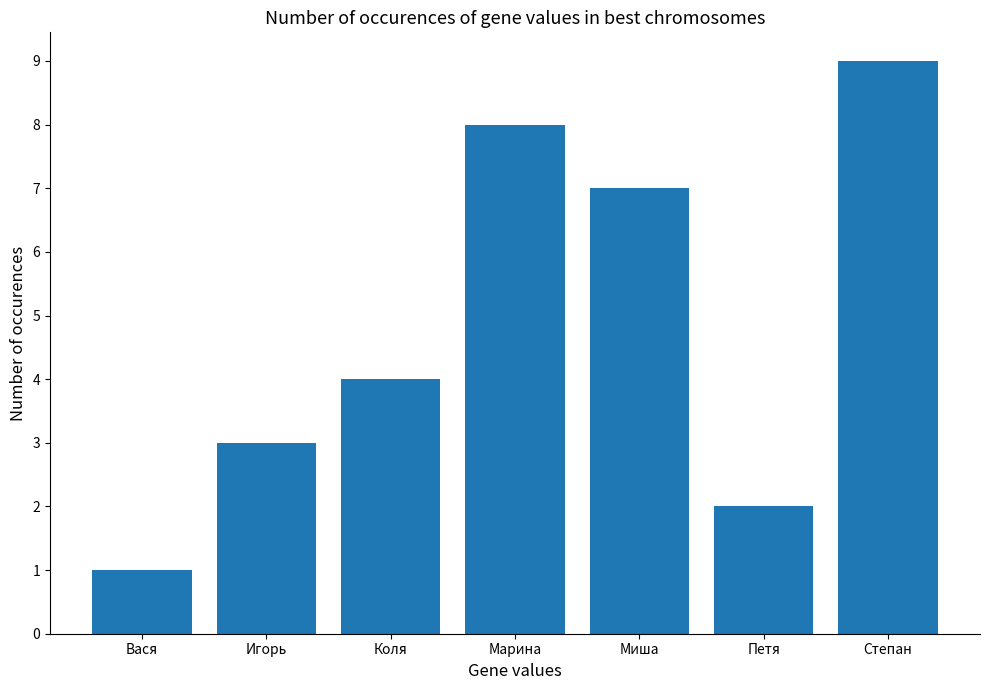

The value at Миша is 7. True or false?

True